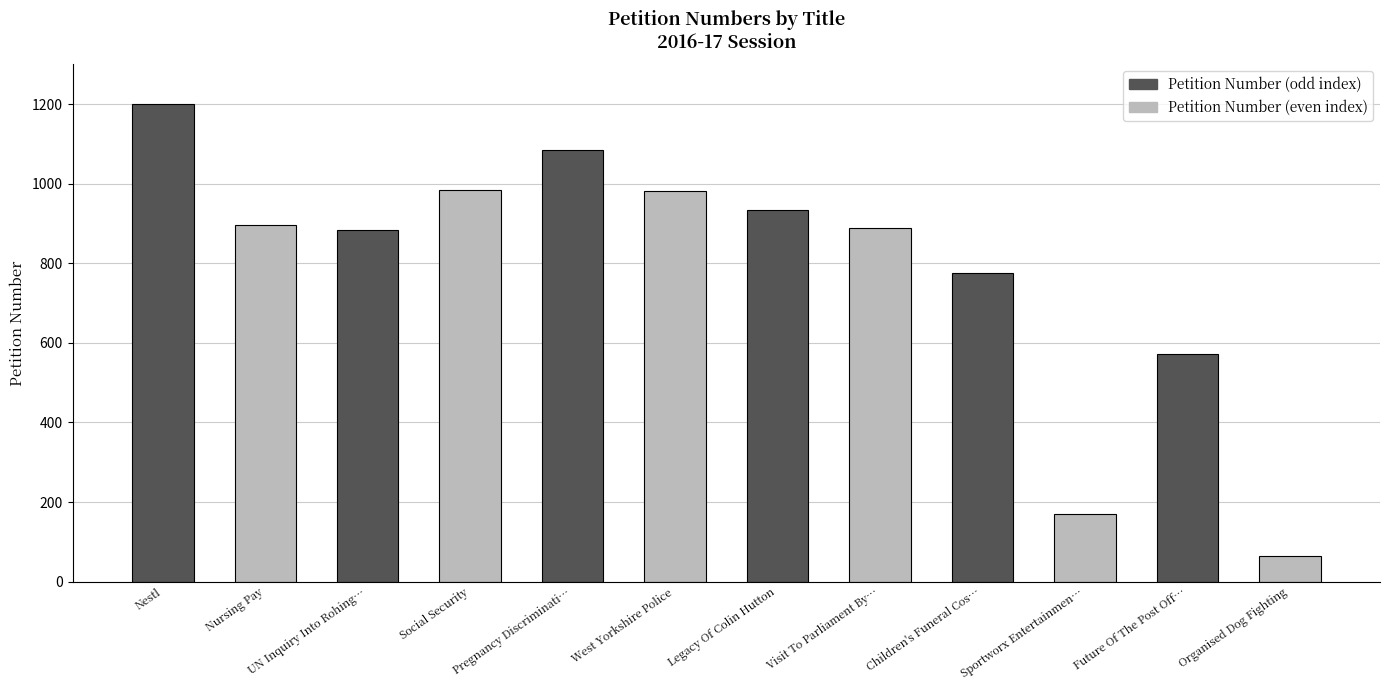

What position from the left is Nestl?

1